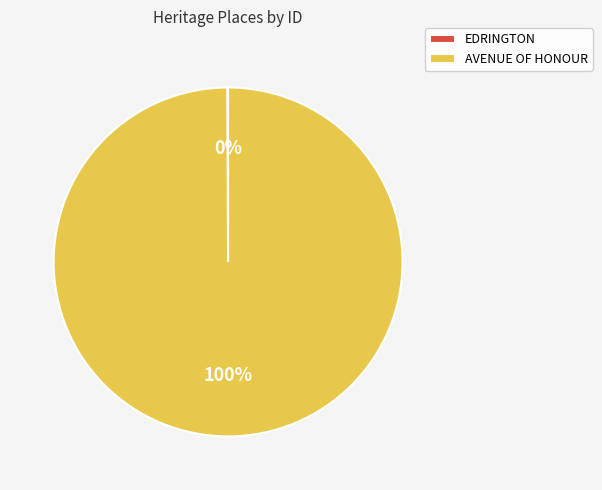

Is there any slice that represents more than half of the pie?

Yes